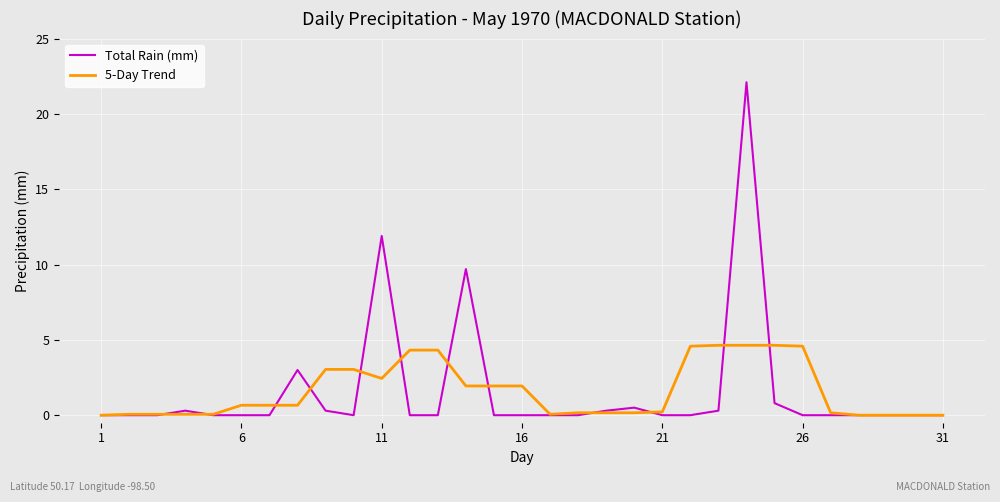

What is the greatest value displayed?

22.1